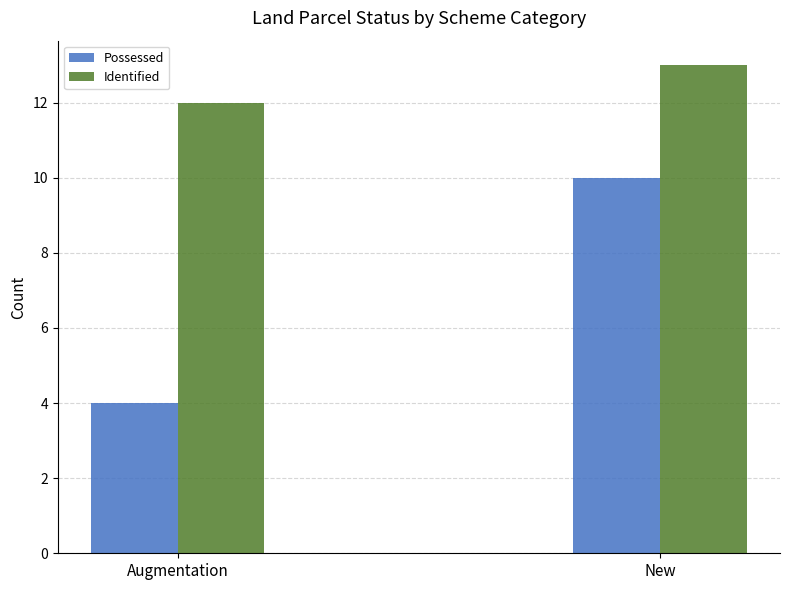

What is the sum of all Identified values?

25